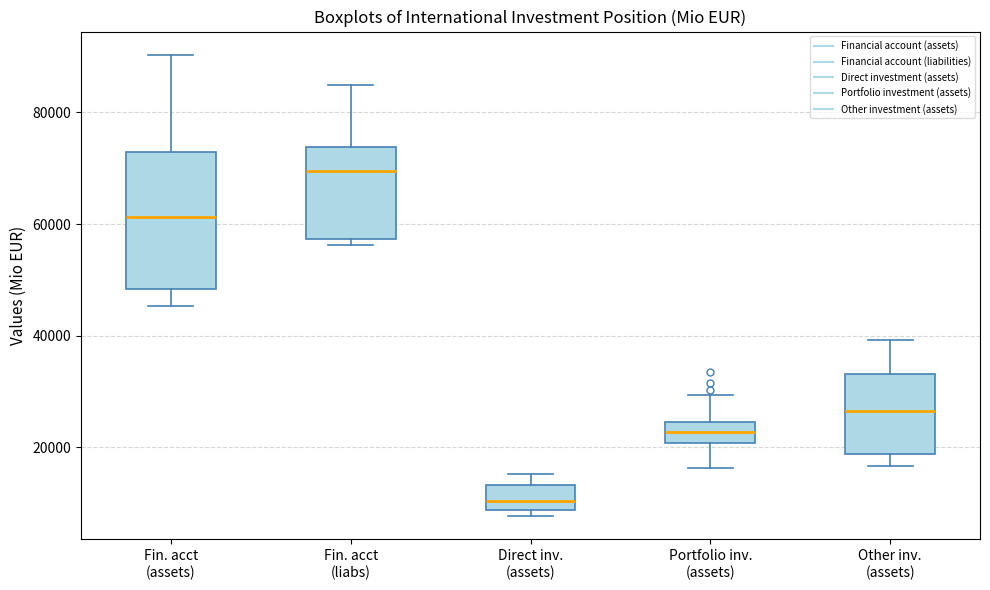

Which box's median line is the lowest?

Direct inv. (assets)